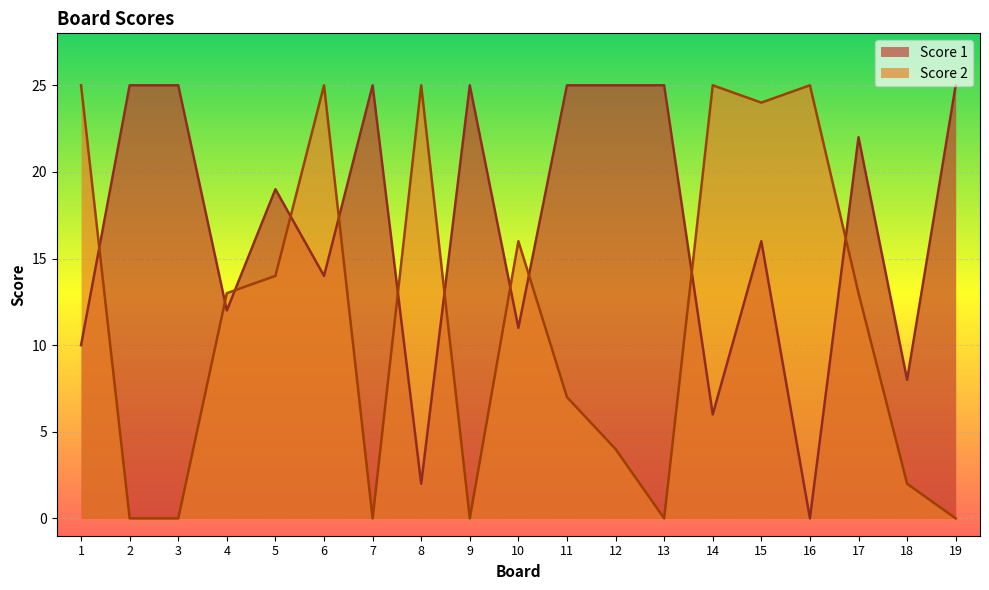

Reading right to left, what are all the values shown in this chart?

Score 1: 25	8	22	0	16	6	25	25	25	11	25	2	25	14	19	12	25	25	10
Score 2: 0	2	13	25	24	25	0	4	7	16	0	25	0	25	14	13	0	0	25